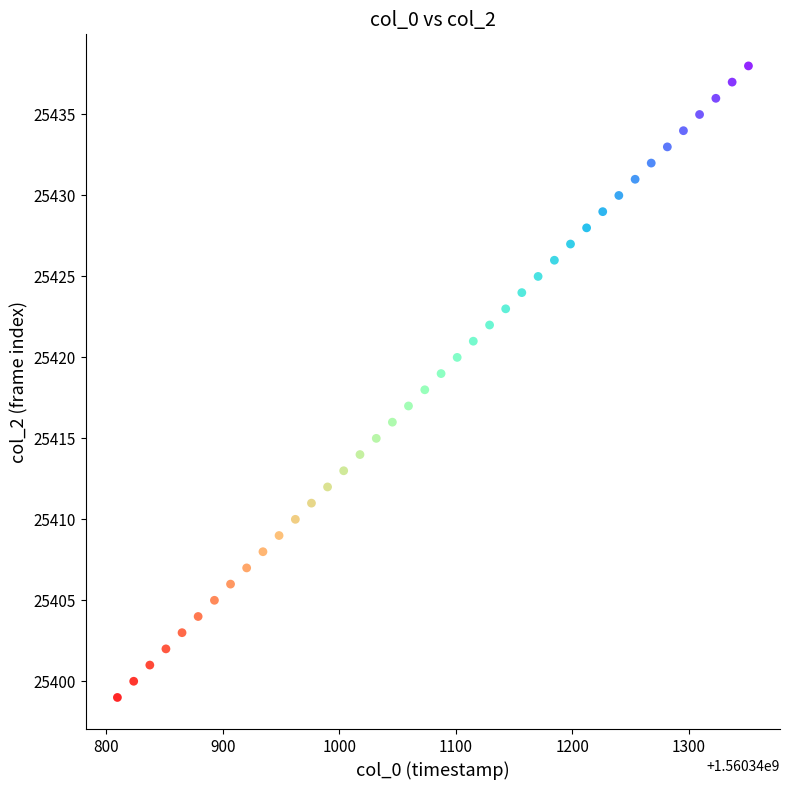

What is the range of Y values (max minus min)?

39